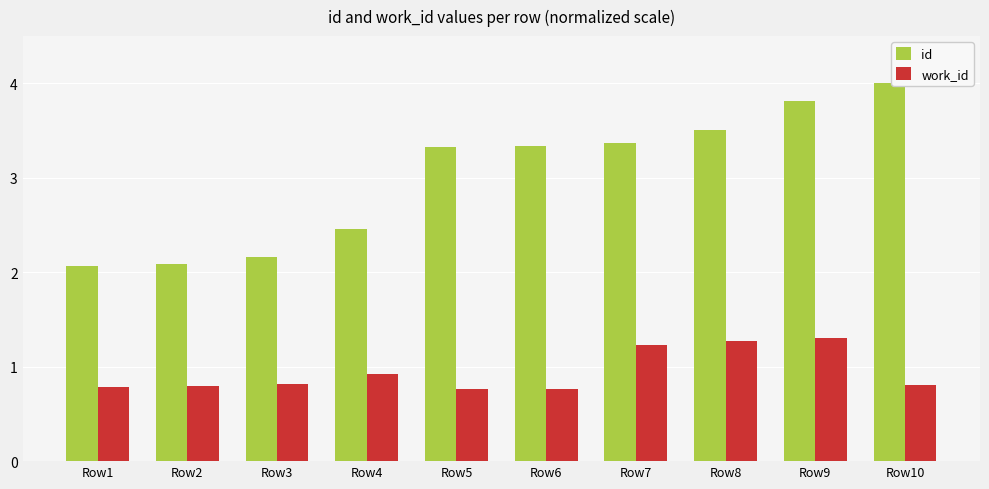

Reading right to left, list all the values displayed in this chart.

id: 4.0	3.8	3.5	3.4	3.3	3.3	2.5	2.2	2.1	2.1
work_id: 0.8	1.3	1.3	1.2	0.8	0.8	0.9	0.8	0.8	0.8